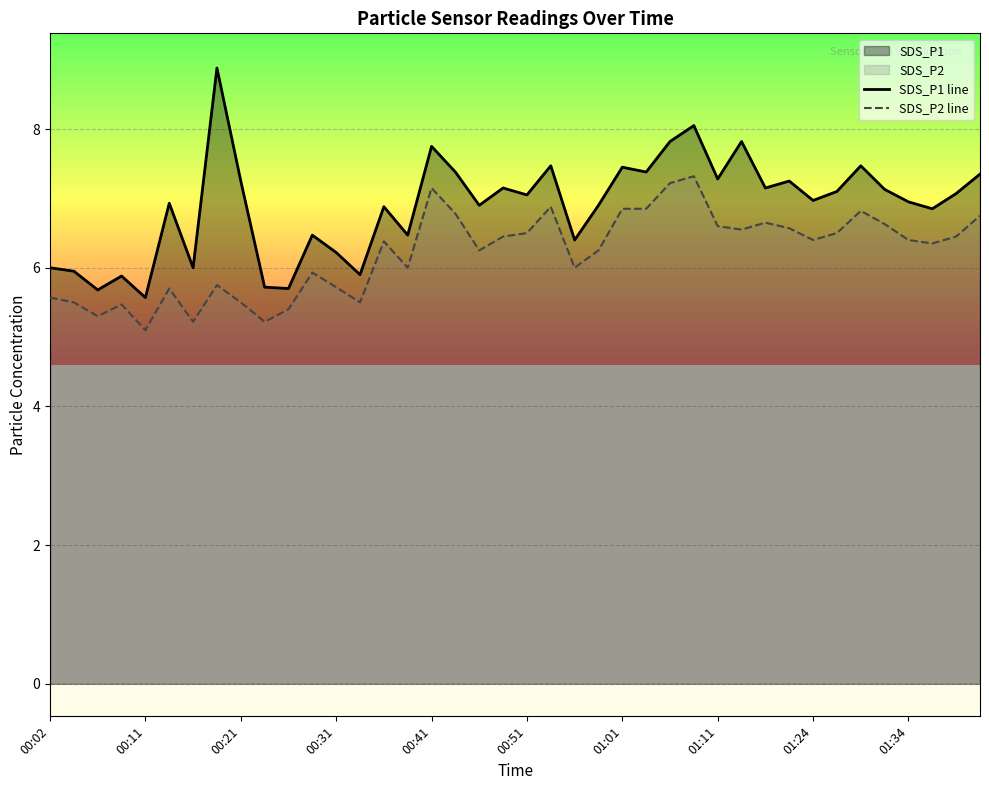

What is the lowest value of the SDS_P2 line series?

5.1